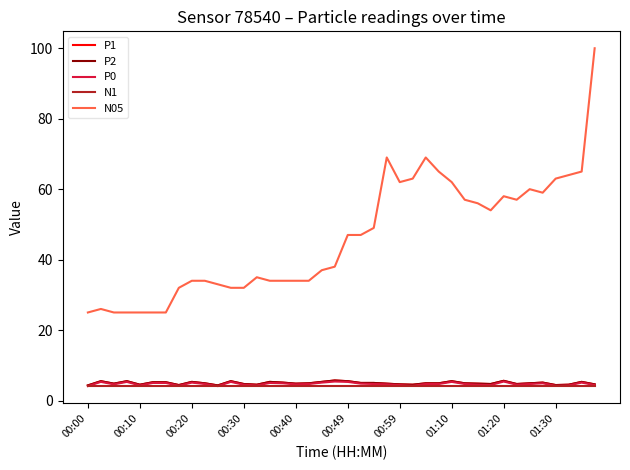

Is this an area chart (filled region under the line)?

No